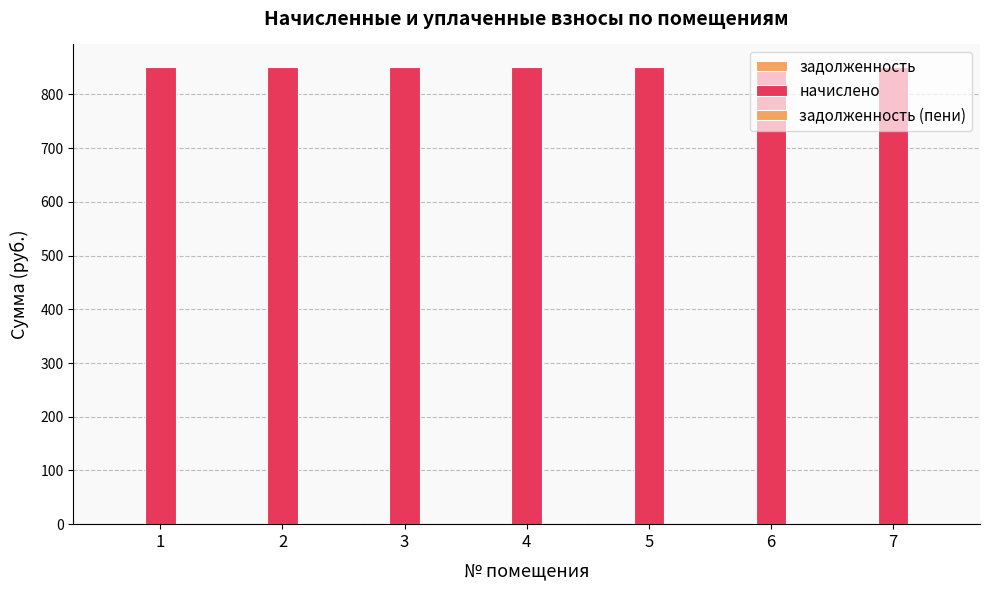

Between 4 and 5, which series saw the biggest shift?

задолженность